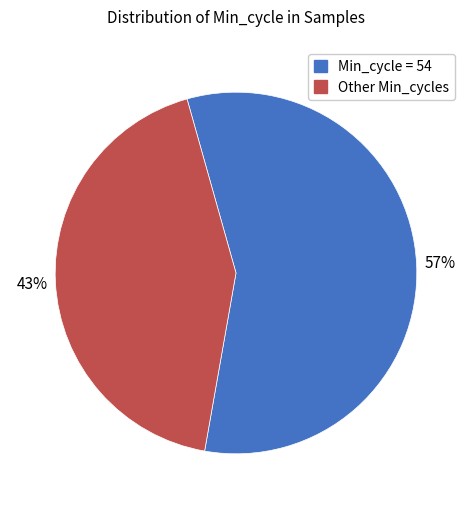

Does any single category account for the majority?

Yes